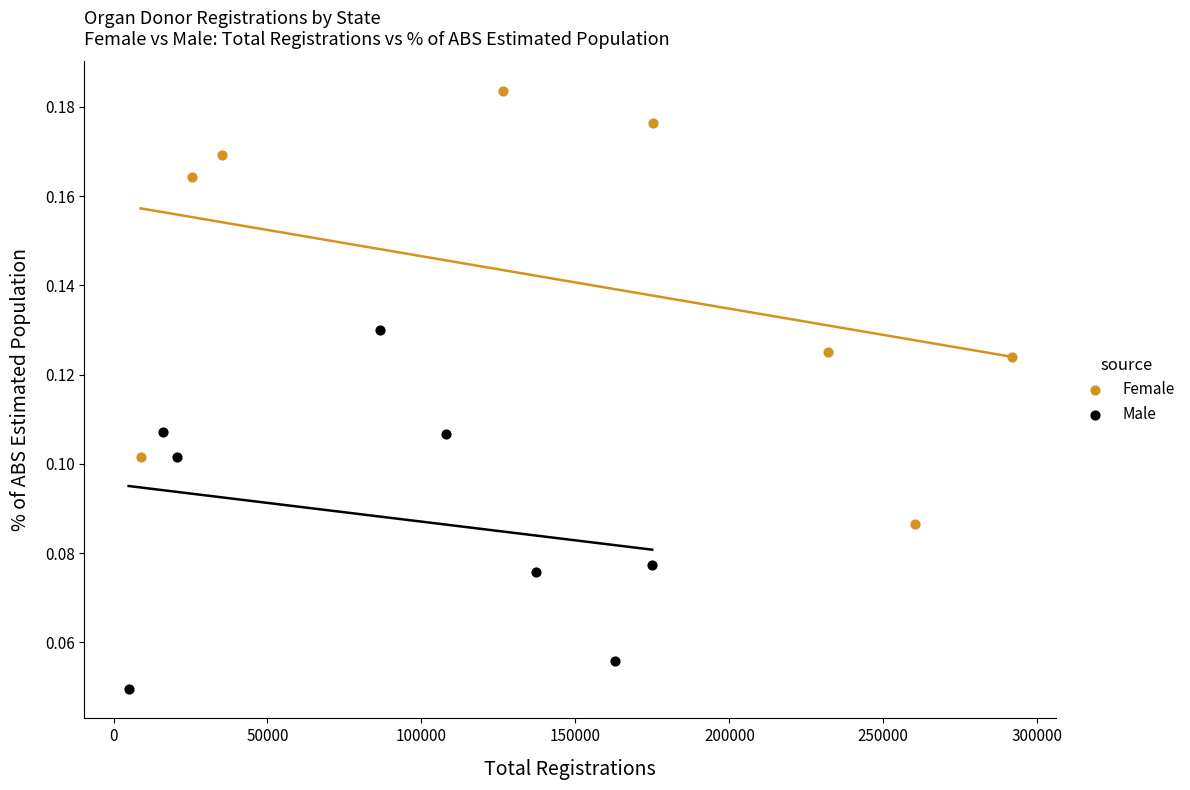

Which series contains the highest Y value?

Female